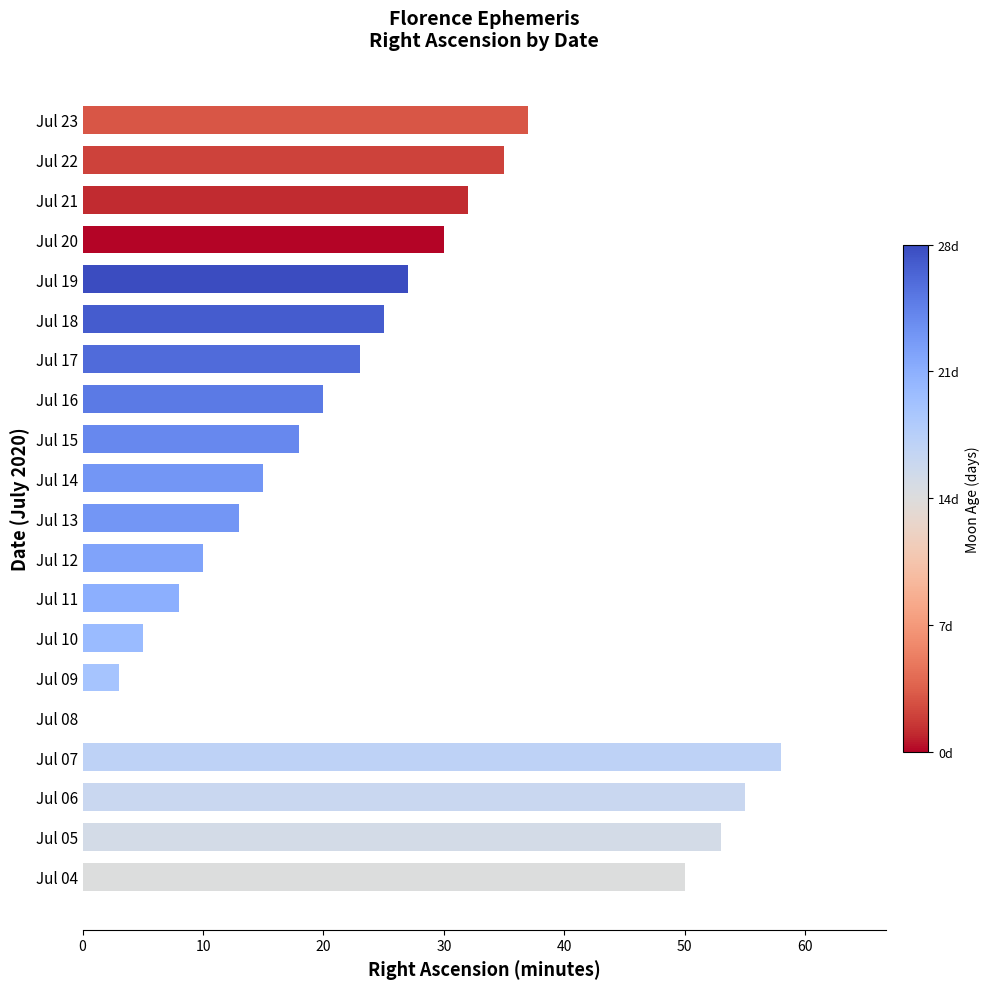

Reading top to bottom, what are all the values shown in this chart?

Jul 23=37	Jul 22=35	Jul 21=32	Jul 20=30	Jul 19=27	Jul 18=25	Jul 17=23	Jul 16=20	Jul 15=18	Jul 14=15	Jul 13=13	Jul 12=10	Jul 11=8	Jul 10=5	Jul 09=3	Jul 08=0	Jul 07=58	Jul 06=55	Jul 05=53	Jul 04=50